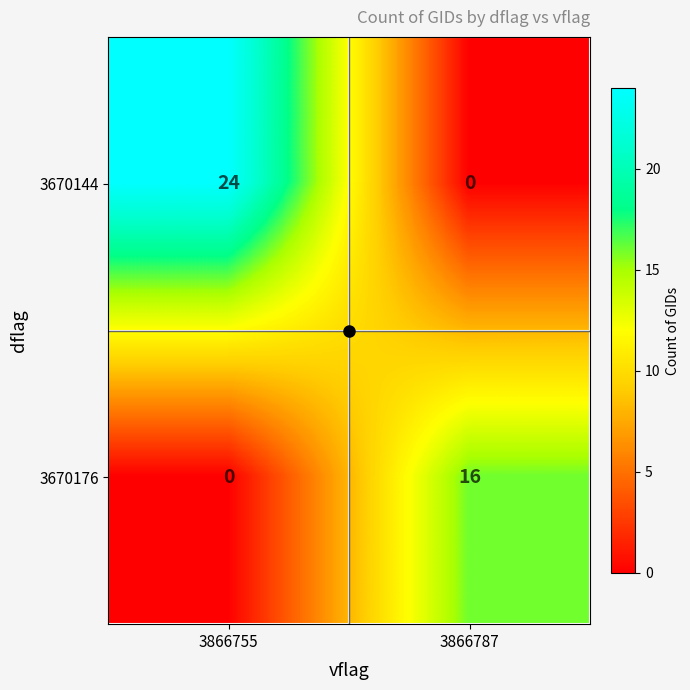

The value of 3670176 at 3866755 is -8. True or false?

False